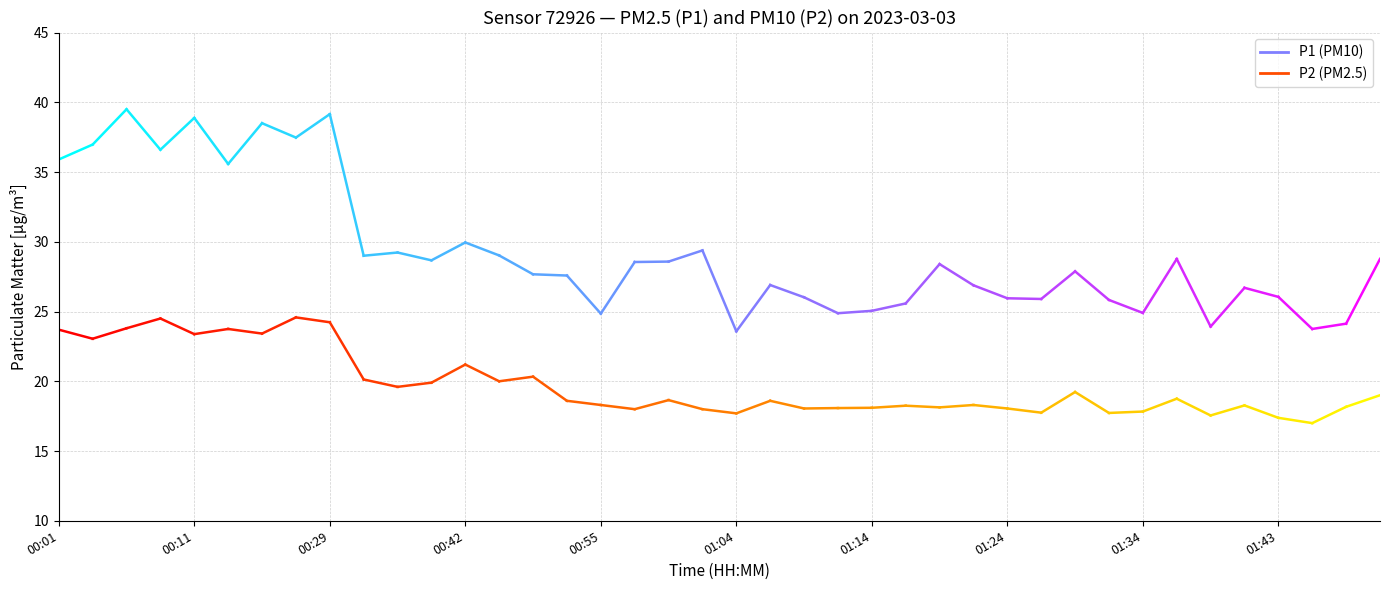

List the series in order of their peak value, highest first.

P1, P2